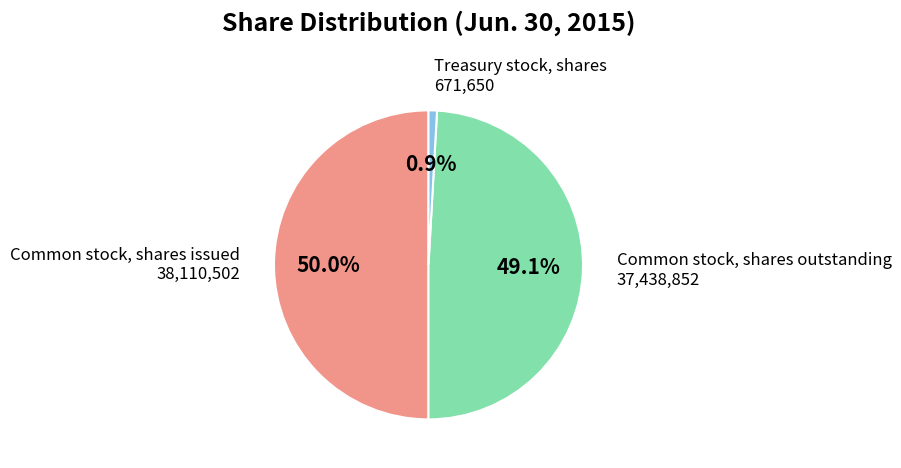

What is the largest slice in the pie chart?

Common stock, shares issued